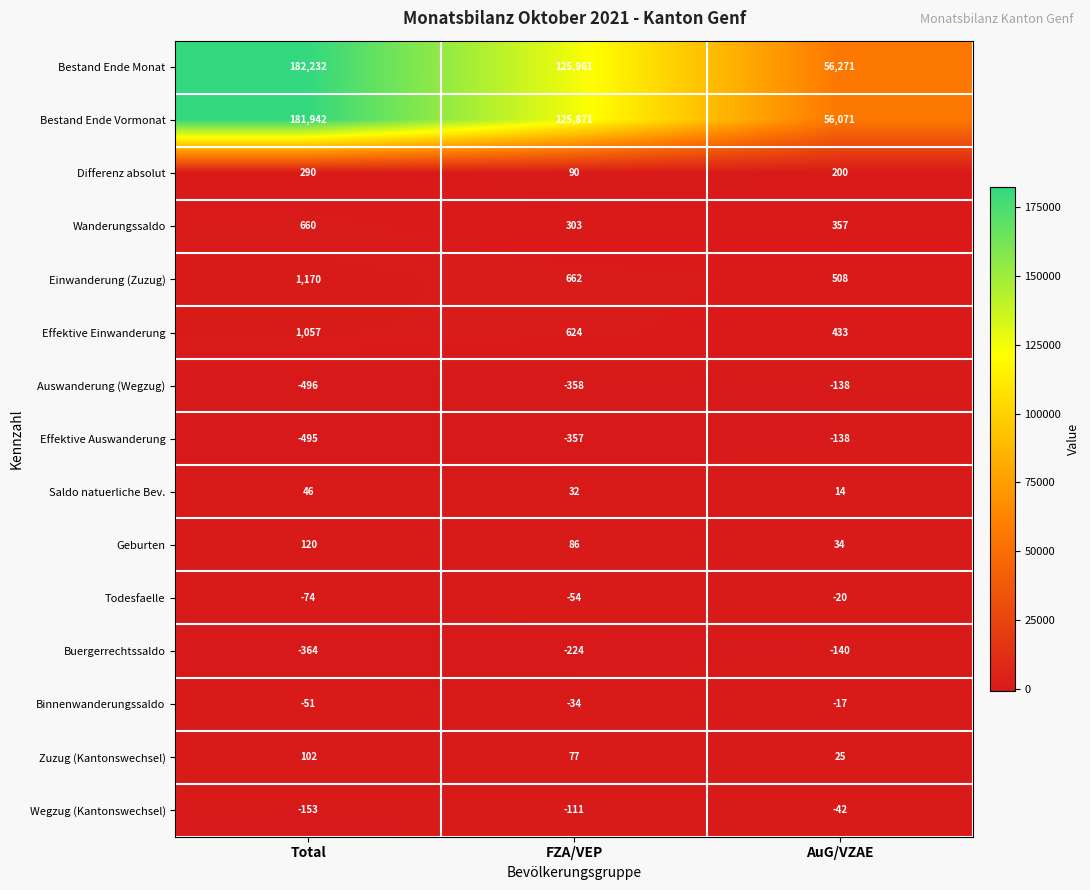

Where does the Todesfaelle series first go above -54?

AuG/VZAE